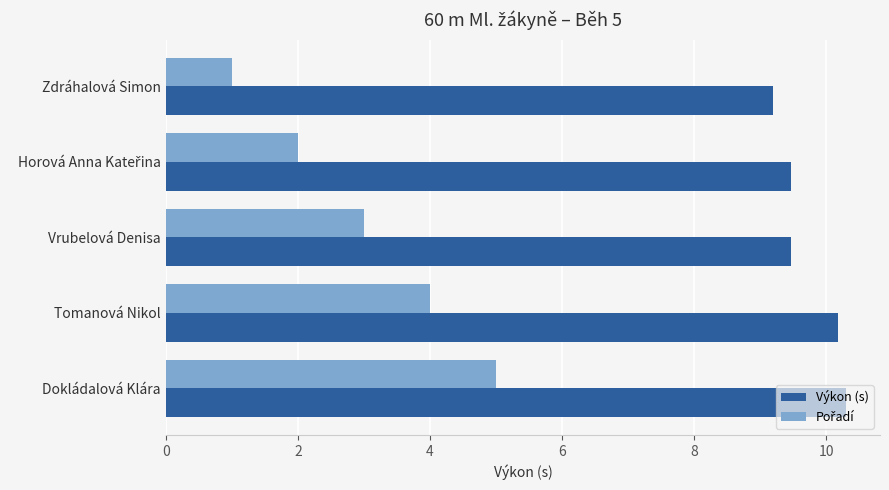

Which category has the highest value across all series?

Dokládalová Klára